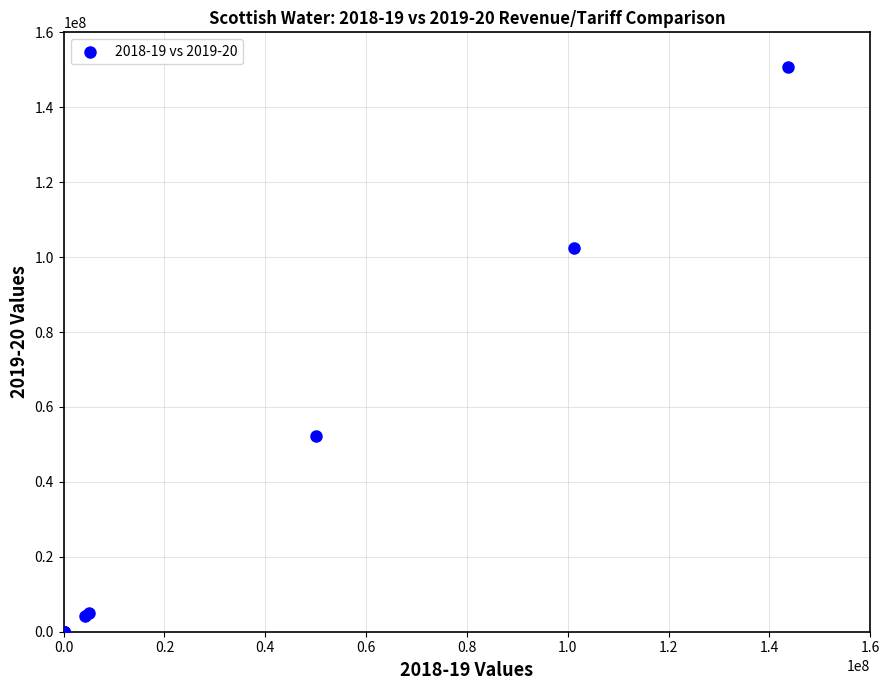

What Y value in the scatter plot is closest to 75318874?

52164468.8